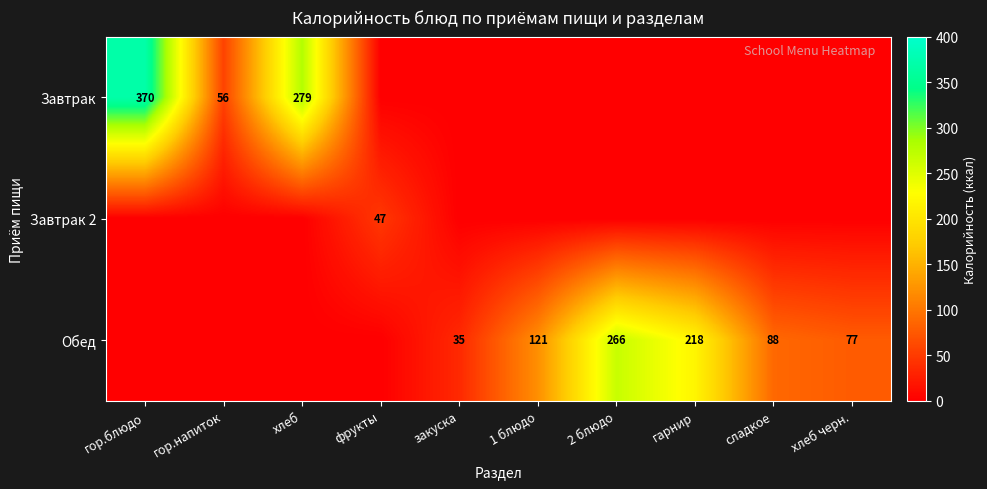

Is it true that Обед equals 77 at хлеб черн.?

True